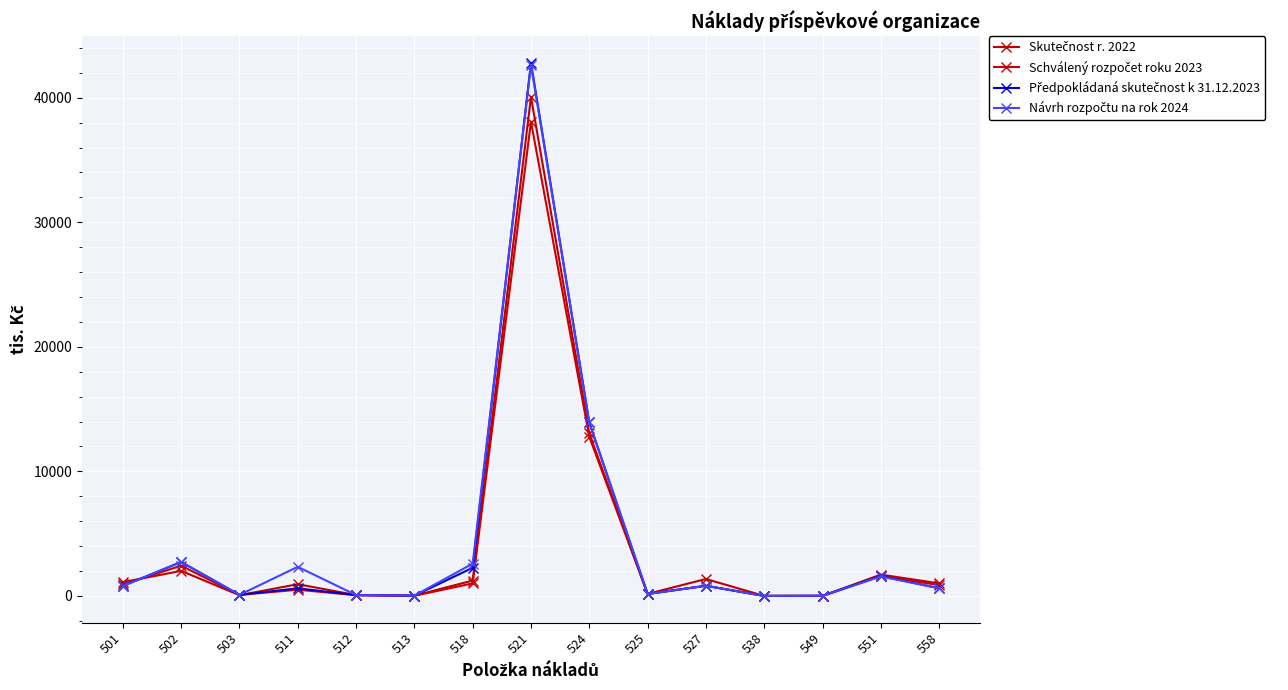

At 538, list the series in order from largest to smallest.

Schválený rozpočet roku 2023, Předpokládaná skutečnost k 31.12.2023, Návrh rozpočtu na rok 2024, Skutečnost r. 2022